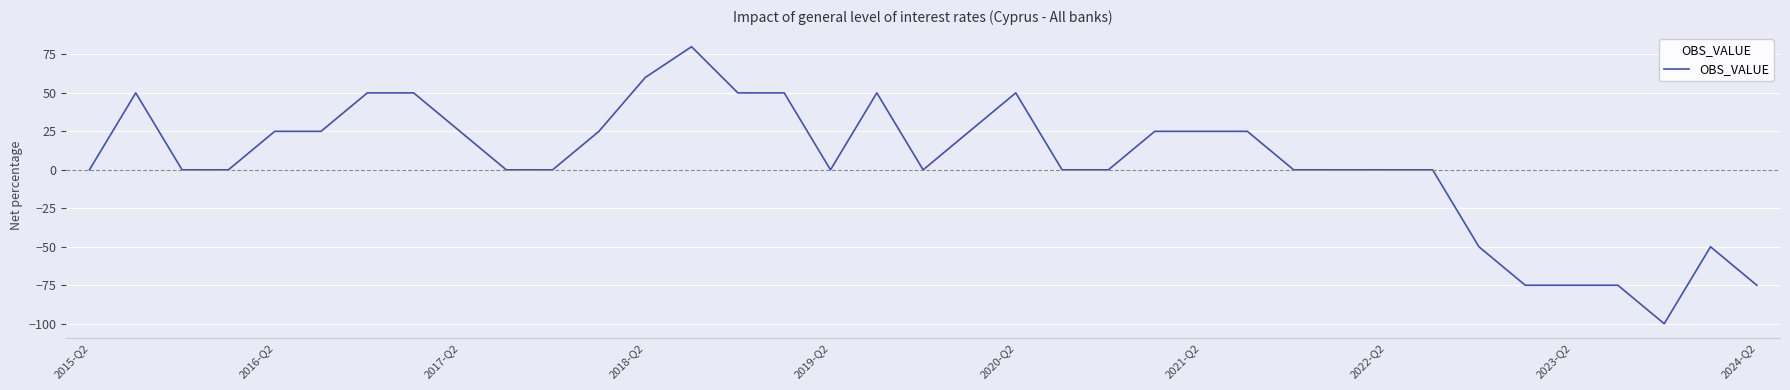

What is the difference between the maximum and minimum values?

180